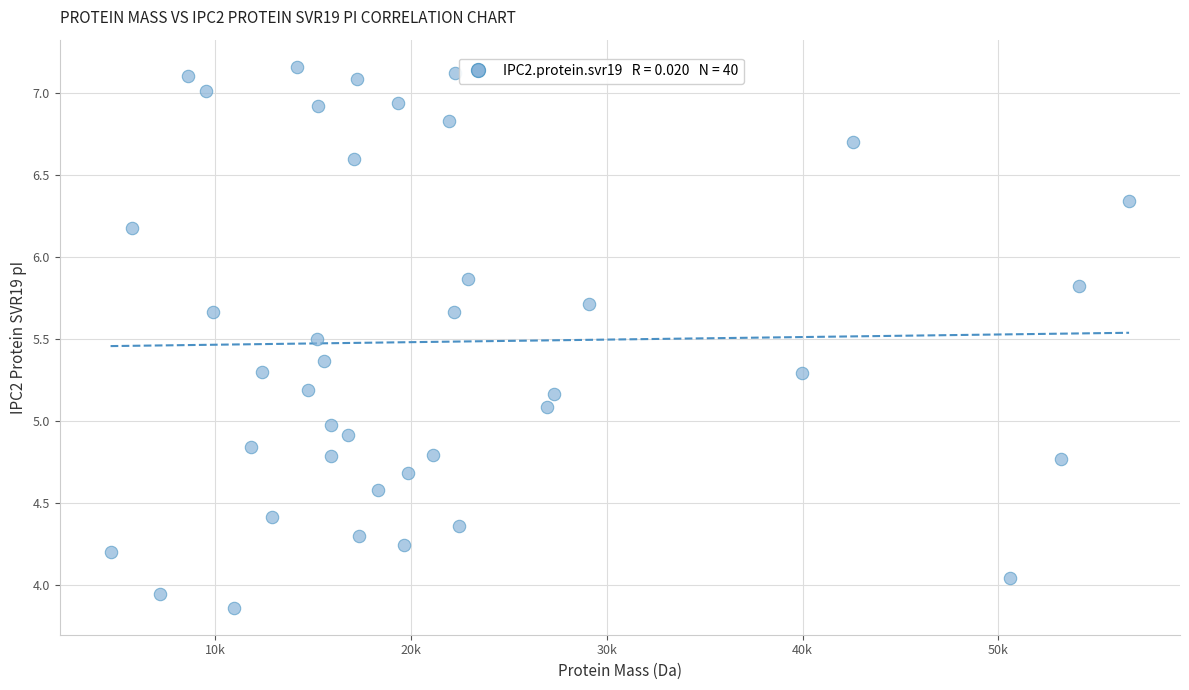

What is the range of X values (max minus min)?

52039.9